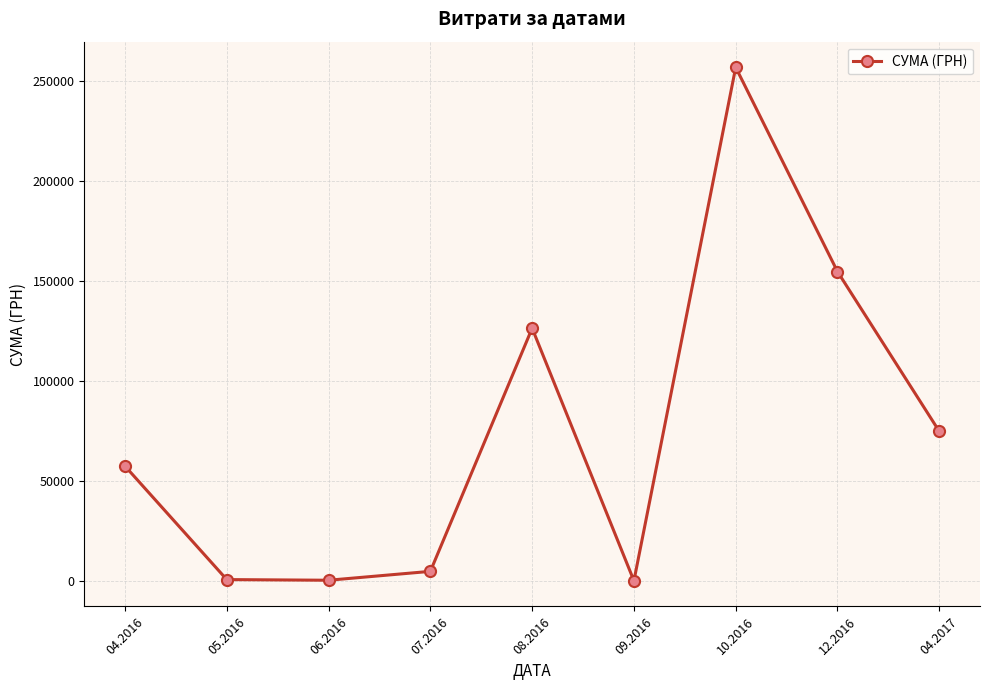

Count the number of data series in this chart.

1